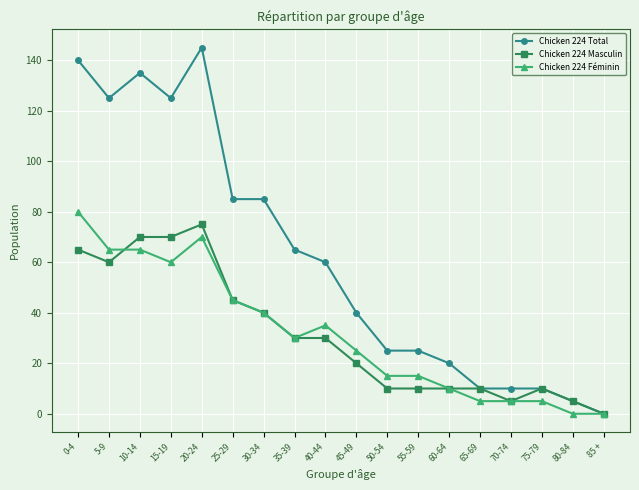

The Chicken 224 Total series shows 13 at 50-54. True or false?

False